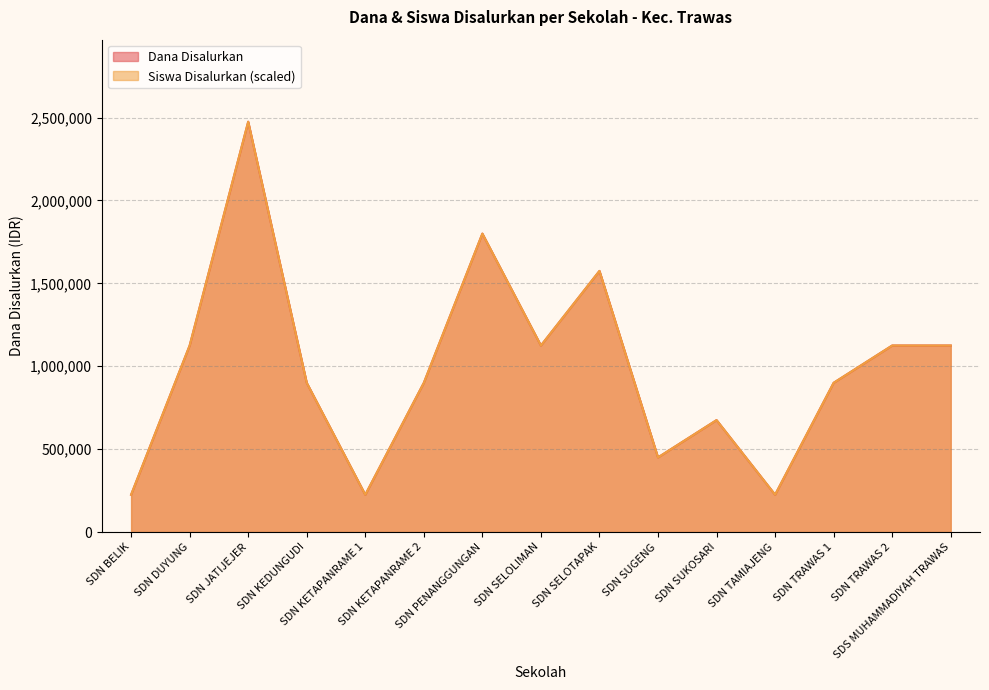

Which series has the largest total across all categories?

Dana Disalurkan